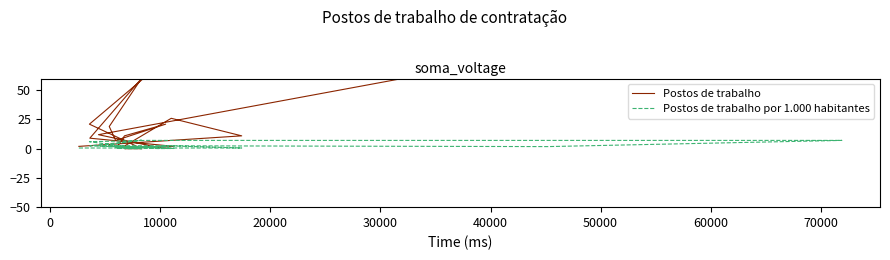

True or false: Postos de trabalho and Postos de trabalho por 1.000 habitantes cross at least once.

False